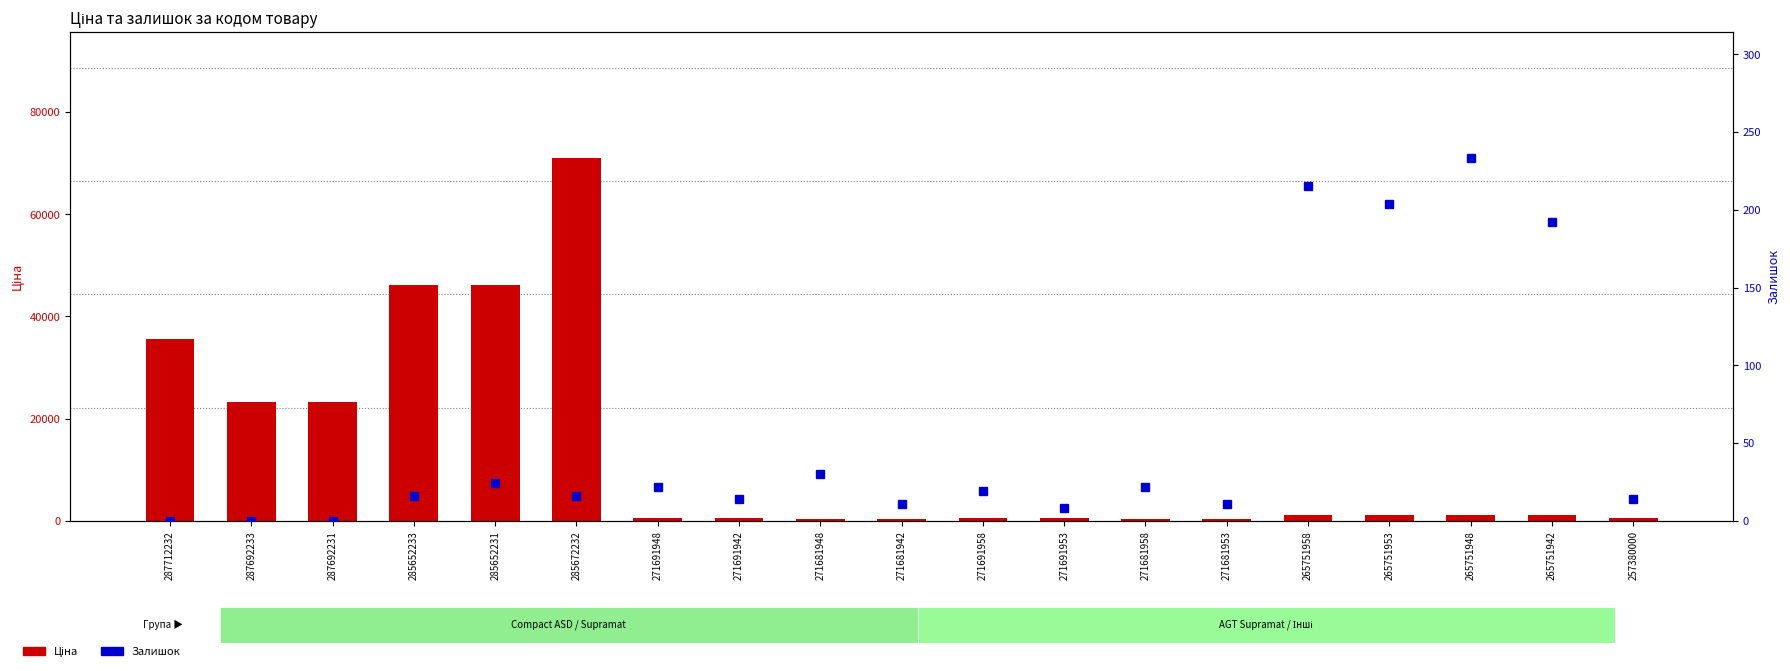

What is the greatest value displayed?

70906.0